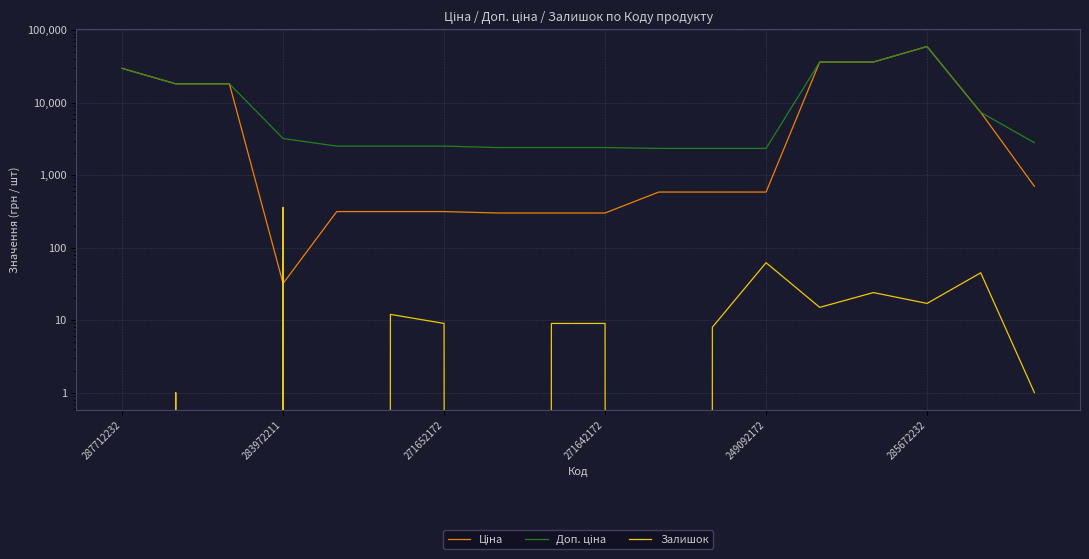

What is the label of the 13th point from the right?

285672232